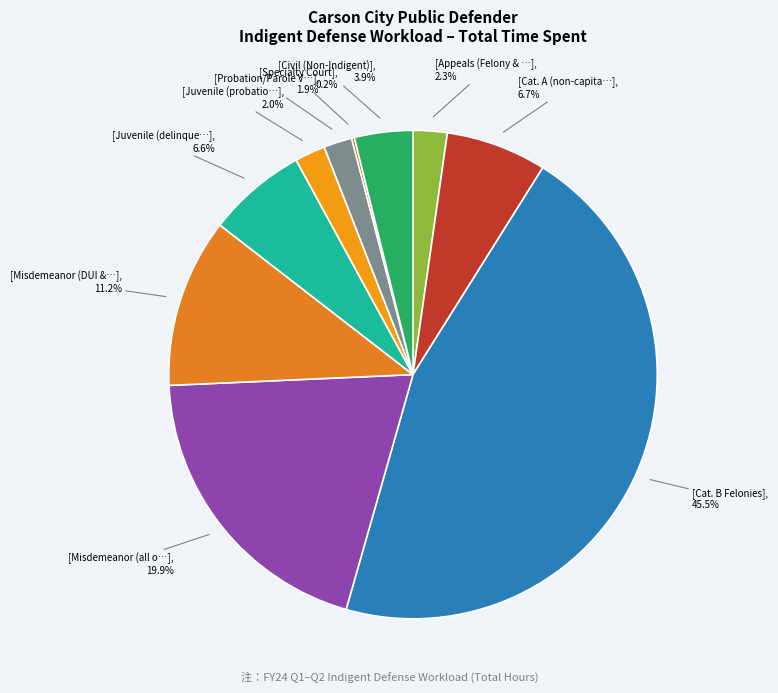

Does any single category account for the majority?

No